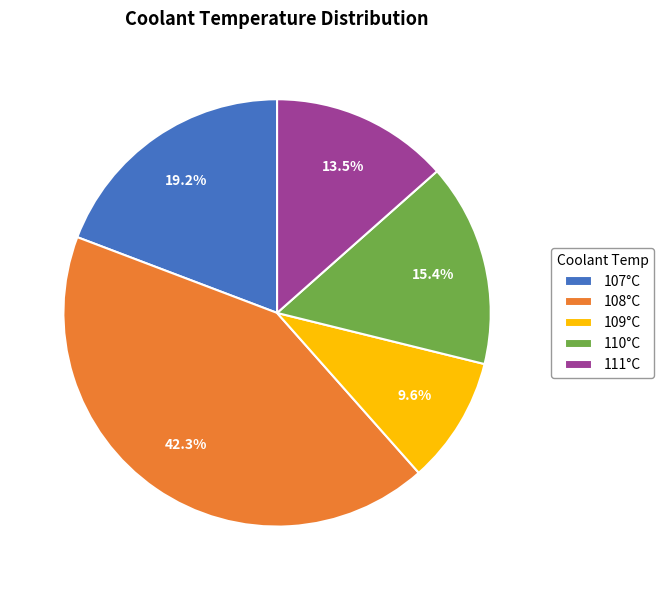

Which slice is the smallest?

109°C